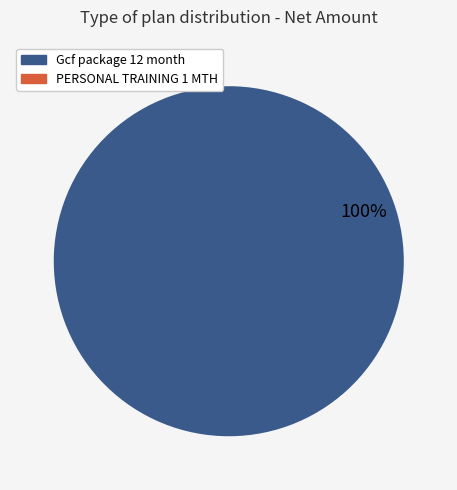

What is the largest slice in the pie chart?

Gcf package 12 month